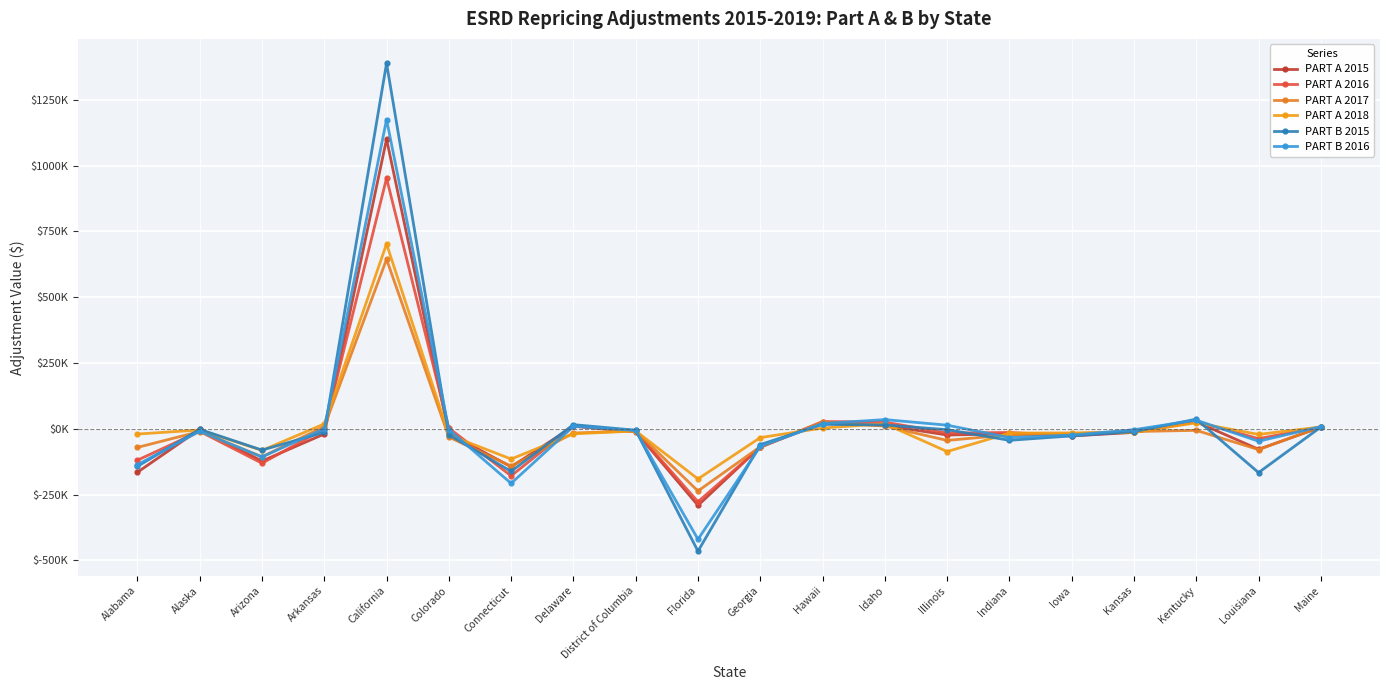

Which series changed the most between California and Idaho?

PART B 2015